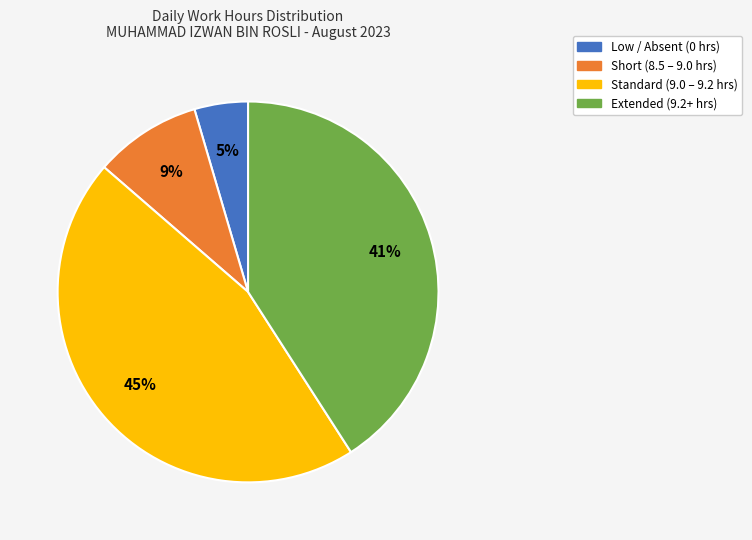

To the nearest percent, what is the average slice percentage?

25%